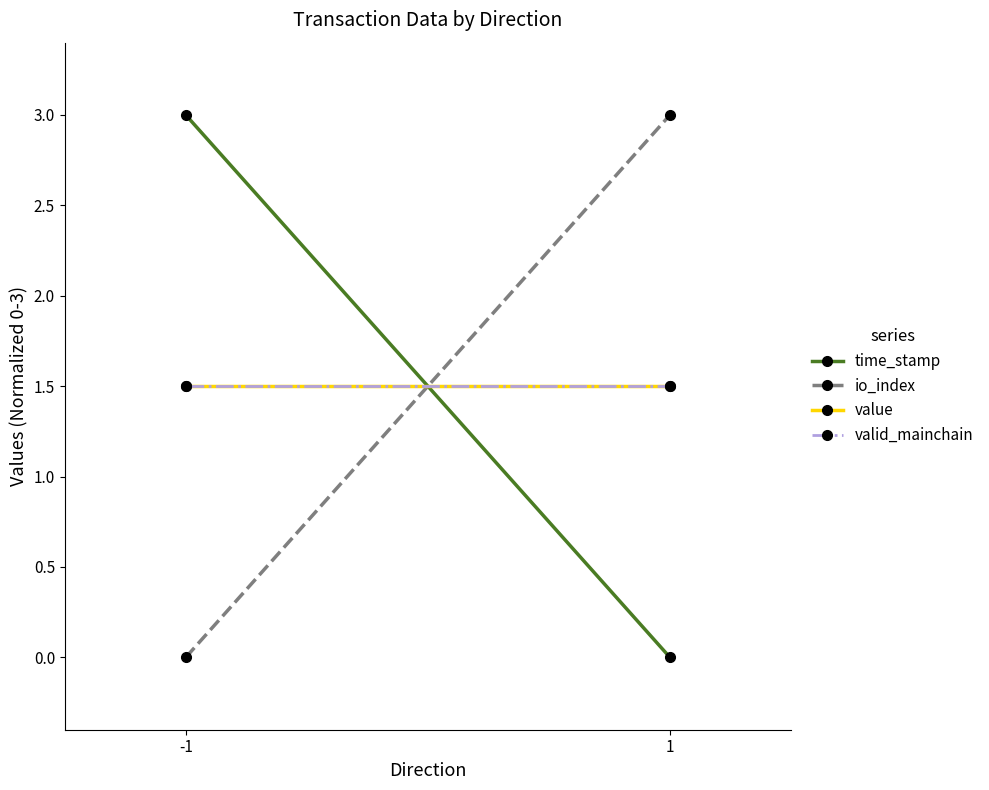

Which series has the largest range (max minus min)?

time_stamp